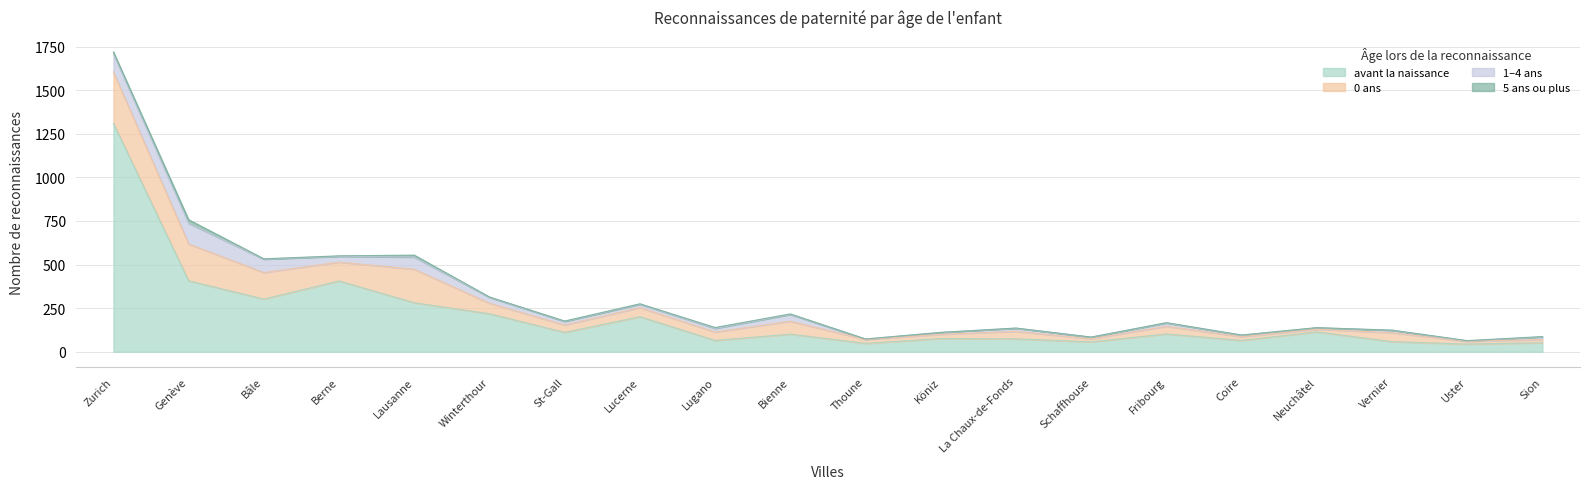

True or false: 5 ans ou plus and avant la naissance cross at least once.

False